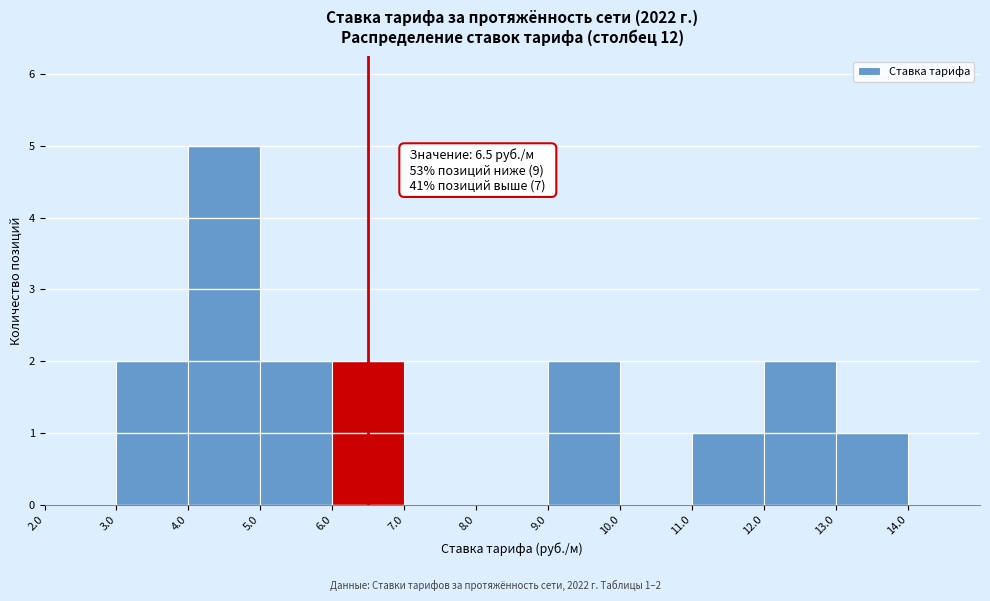

Which range on the x-axis has the tallest bar?

4 to 5